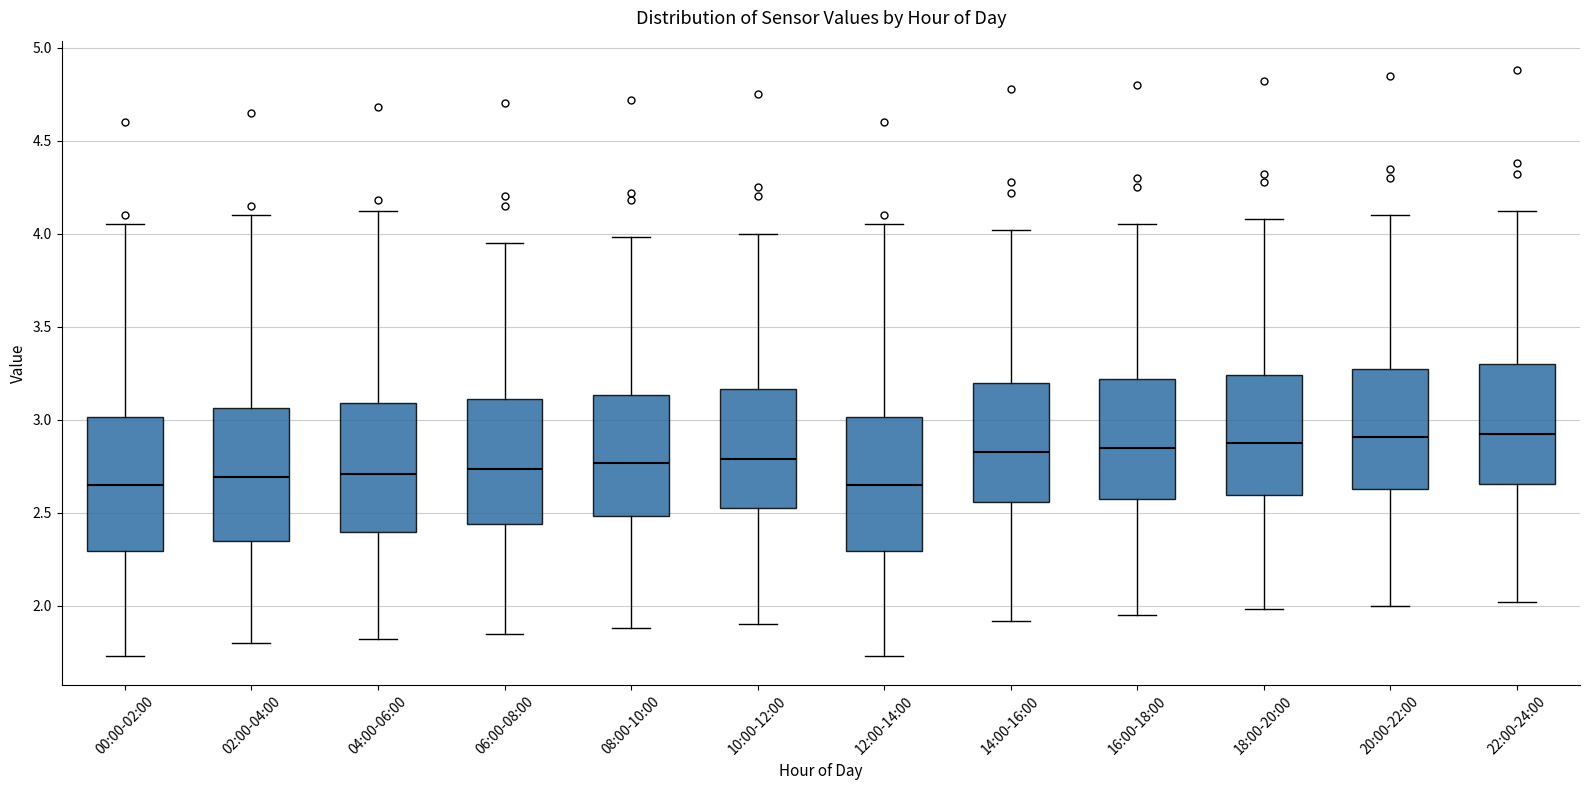

Reading left to right, read every box against the y-axis: the position of its median line, the range the box covers, and the ends of its whiskers. The values are not printed on the chart, so give them approximately, as read against the axis.

00:00-02:00: median 2.65, box 2.30 to 3.00, whiskers 1.75 to 4.05
02:00-04:00: median 2.70, box 2.35 to 3.05, whiskers 1.80 to 4.10
04:00-06:00: median 2.70, box 2.40 to 3.10, whiskers 1.80 to 4.10
06:00-08:00: median 2.75, box 2.45 to 3.10, whiskers 1.85 to 3.95
08:00-10:00: median 2.75, box 2.50 to 3.15, whiskers 1.90 to 4.00
10:00-12:00: median 2.80, box 2.55 to 3.15, whiskers 1.90 to 4.00
12:00-14:00: median 2.65, box 2.30 to 3.00, whiskers 1.75 to 4.05
14:00-16:00: median 2.85, box 2.55 to 3.20, whiskers 1.90 to 4.00
16:00-18:00: median 2.85, box 2.60 to 3.20, whiskers 1.95 to 4.05
18:00-20:00: median 2.90, box 2.60 to 3.25, whiskers 2.00 to 4.10
20:00-22:00: median 2.90, box 2.65 to 3.25, whiskers 2.00 to 4.10
22:00-24:00: median 2.95, box 2.65 to 3.30, whiskers 2.00 to 4.10